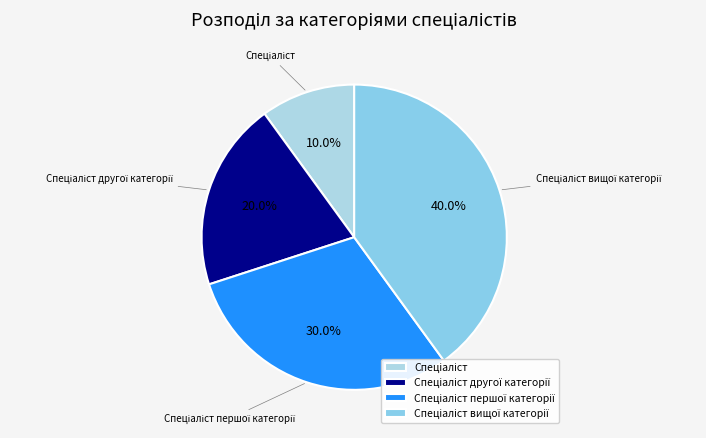

Is there any slice that represents more than half of the pie?

No